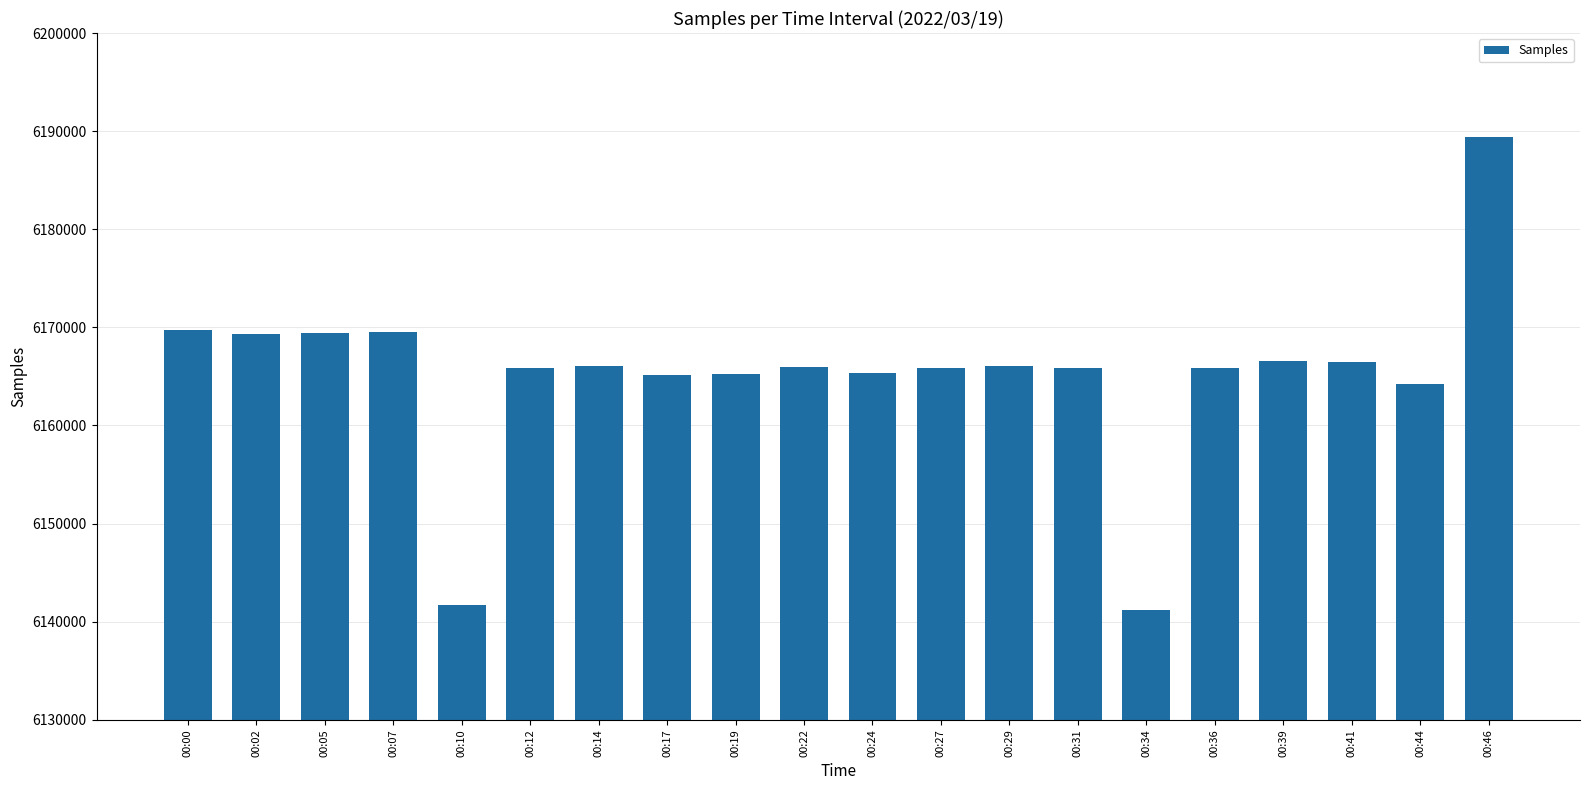

How many series are shown in this chart?

1